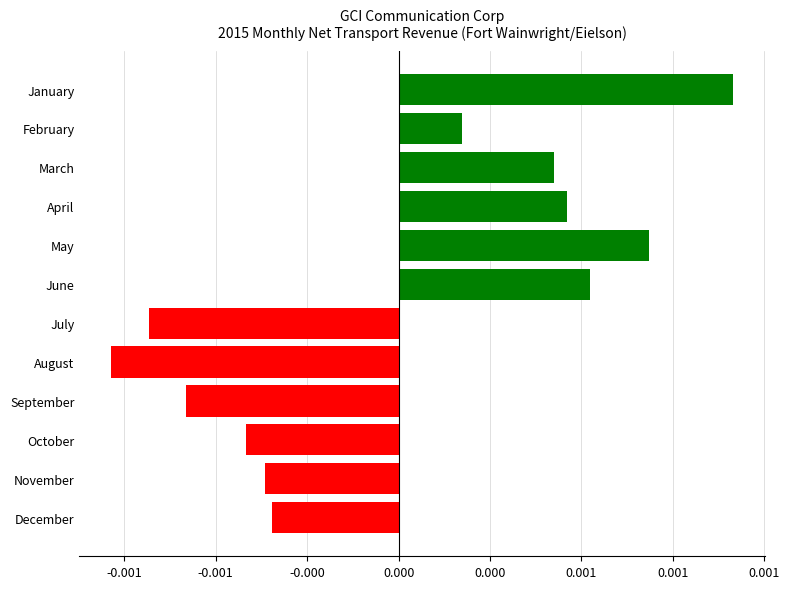

Where is the data nearest to the value 0?

February